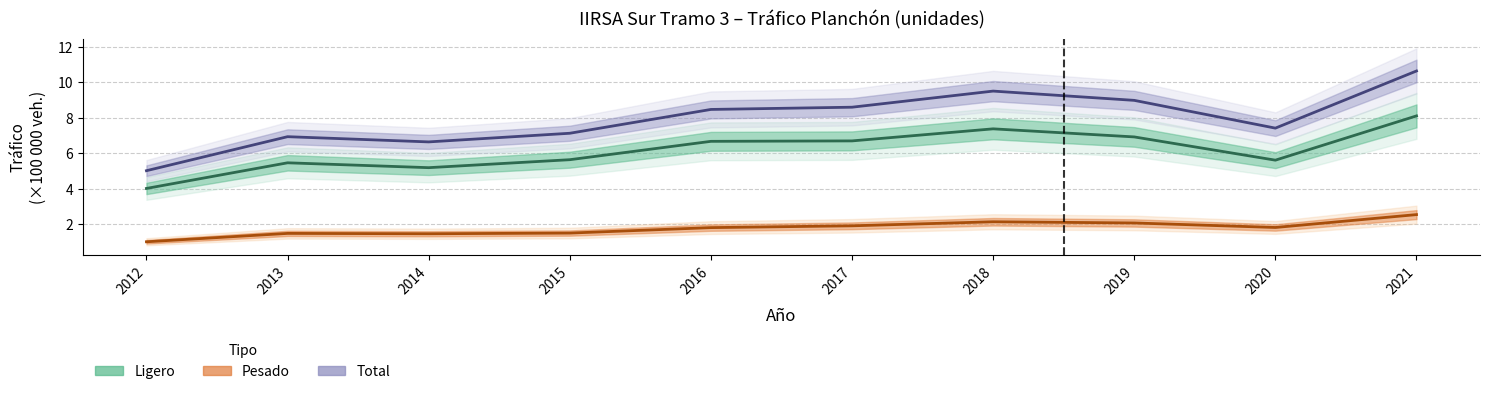

Which has a higher value, 2018 or 2012?

2018